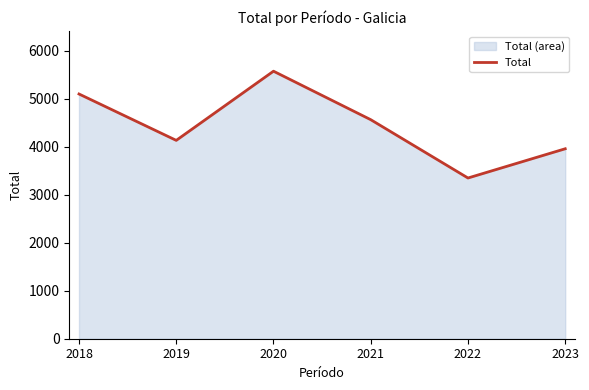

Does the chart display data point markers on the line(s)?

No